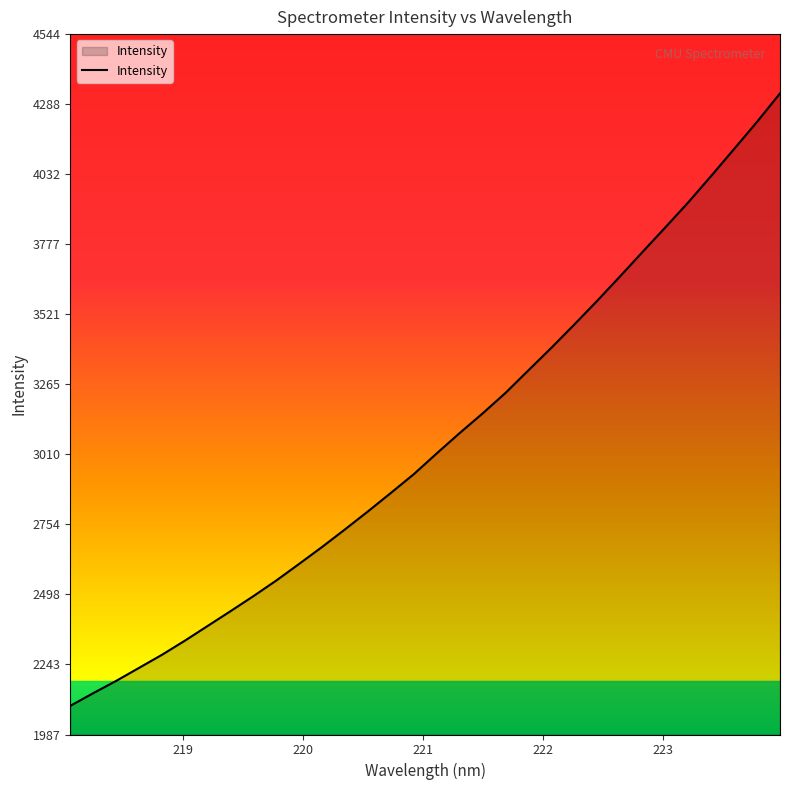

What is the difference between the maximum and minimum values?

2235.8